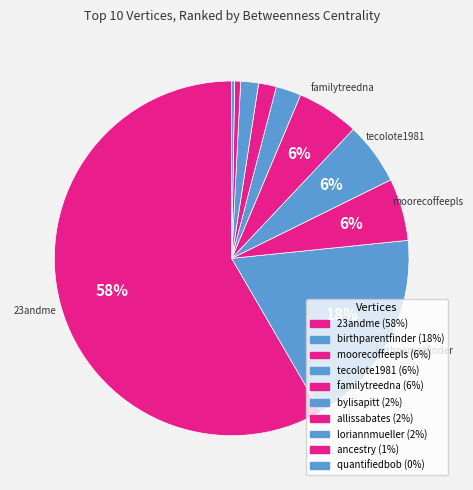

Rank the categories by value from highest to lowest.

23andme, birthparentfinder, moorecoffeepls, tecolote1981, familytreedna, bylisapitt, allissabates, loriannmueller, ancestry, quantifiedbob